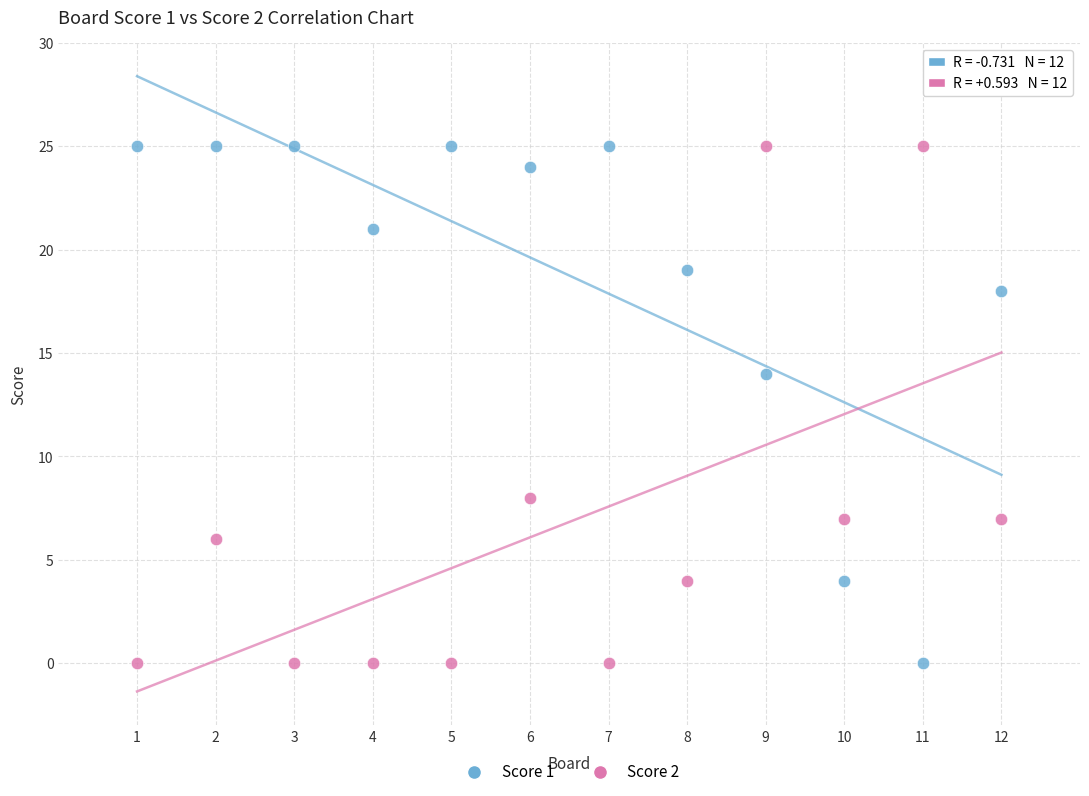

Across all data points, what is the range of Y values (max minus min)?

25